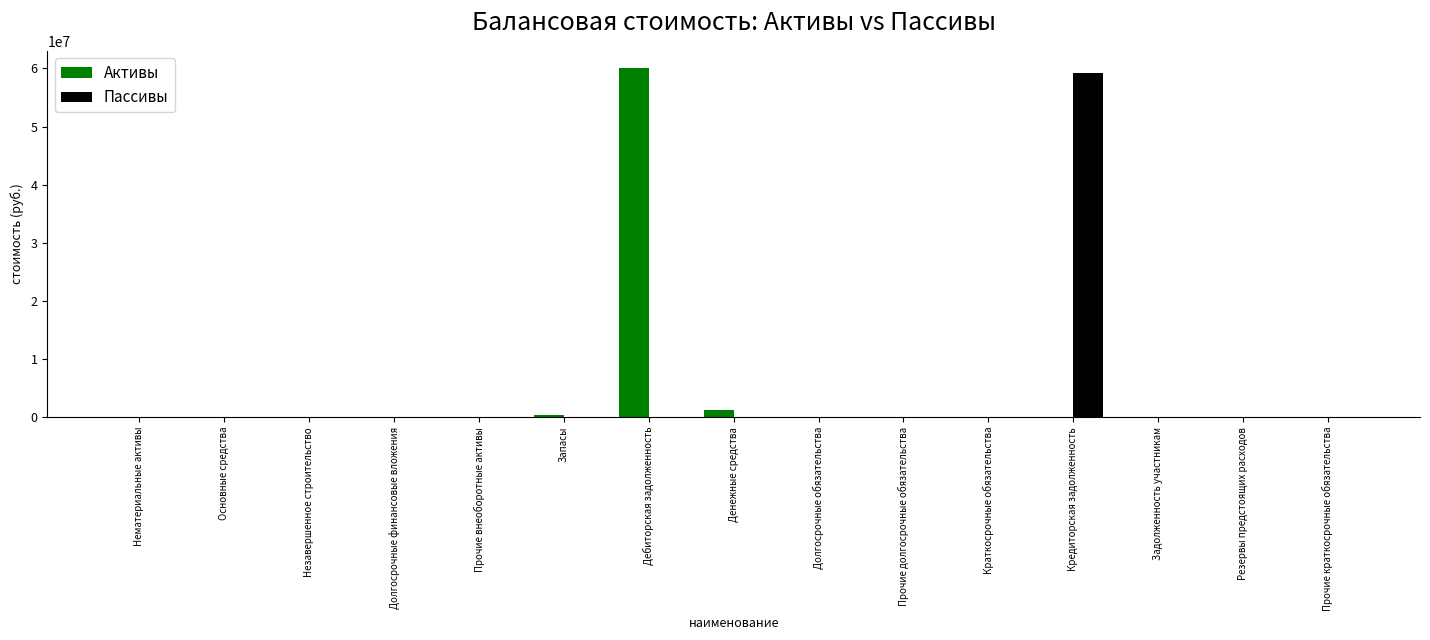

Where is Активы nearest to the value 30017955?

Денежные средства